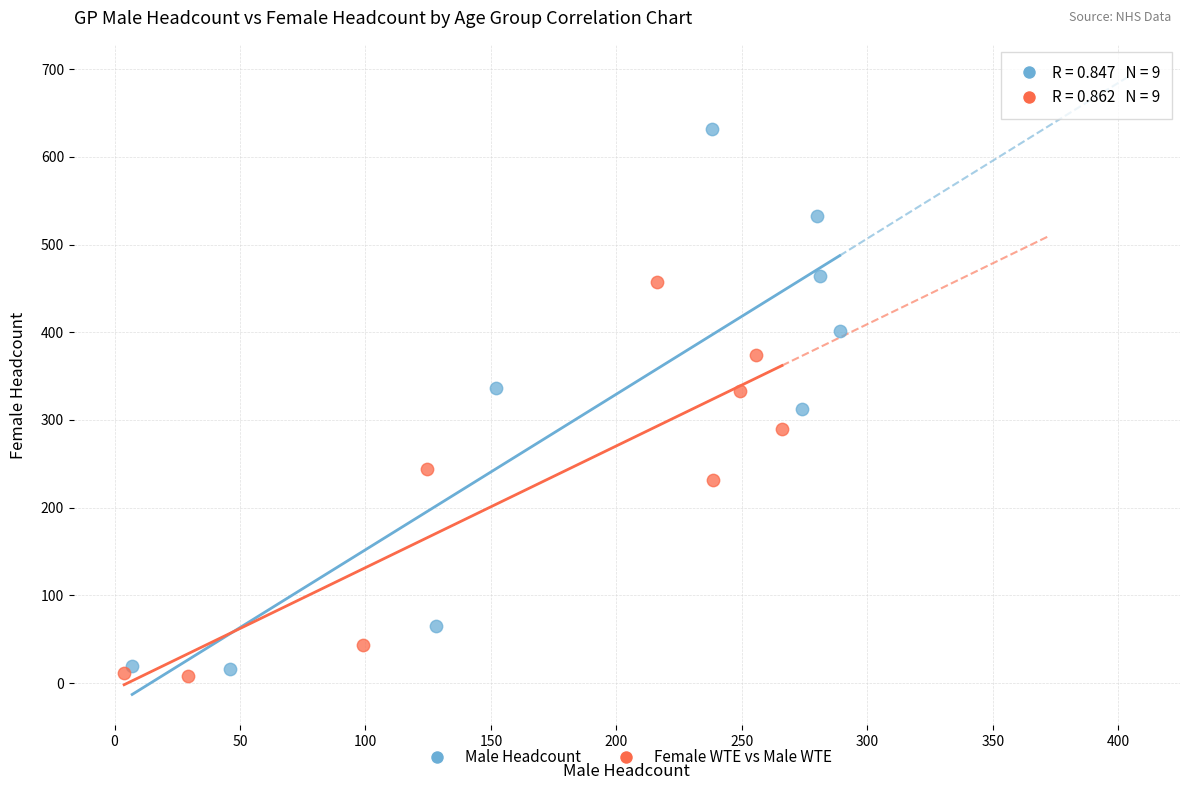

Which series reaches the maximum Y coordinate?

Male Headcount